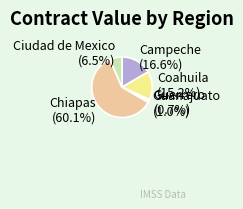

What is the ratio of the value at Chiapas (60.1%) to the value at Campeche (16.6%)?

3.6